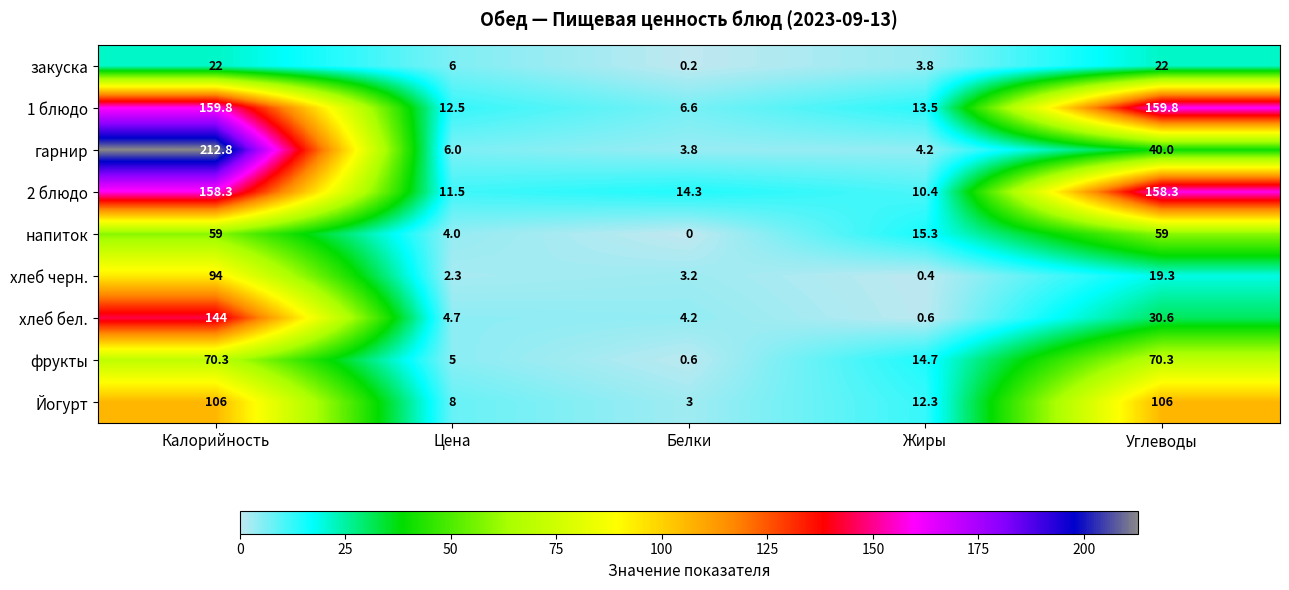

What is the difference between the maximum and minimum values in the 1 блюдо series?

153.2